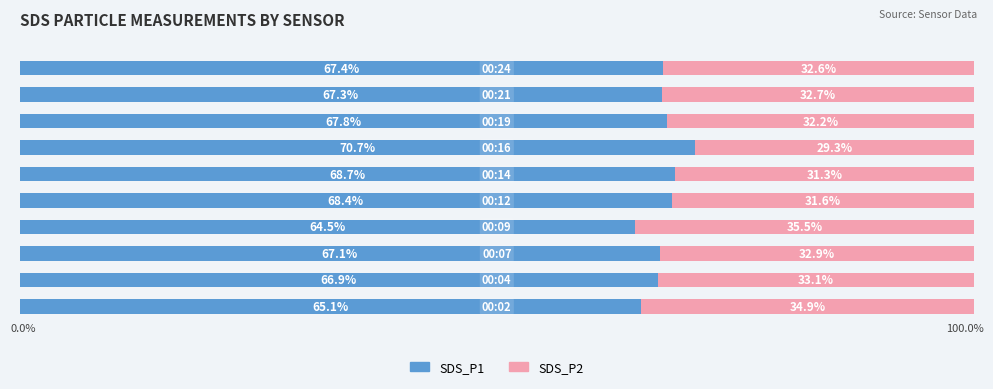

What are all the series names shown in the legend?

SDS_P1, SDS_P2